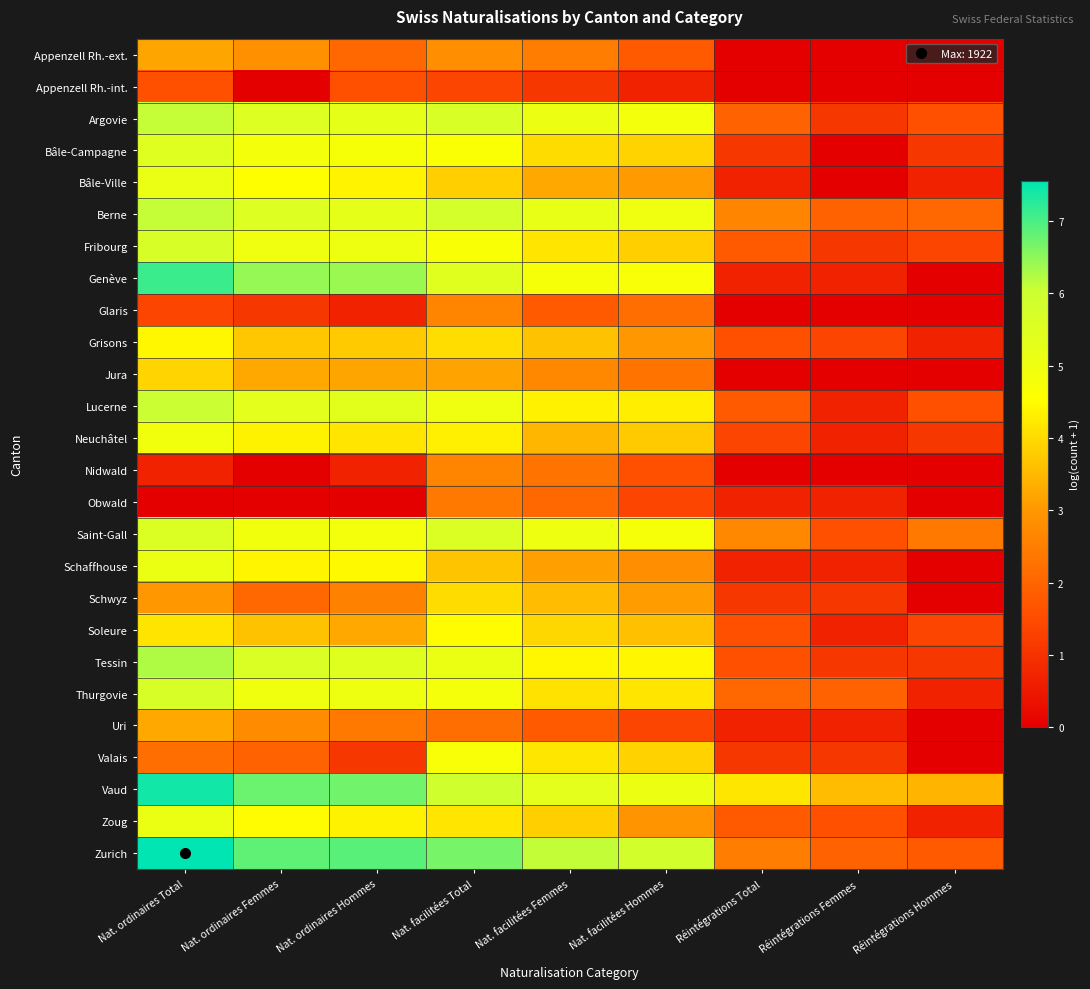

What is the total value across all series at Nat. ordinaires Total?

117.2